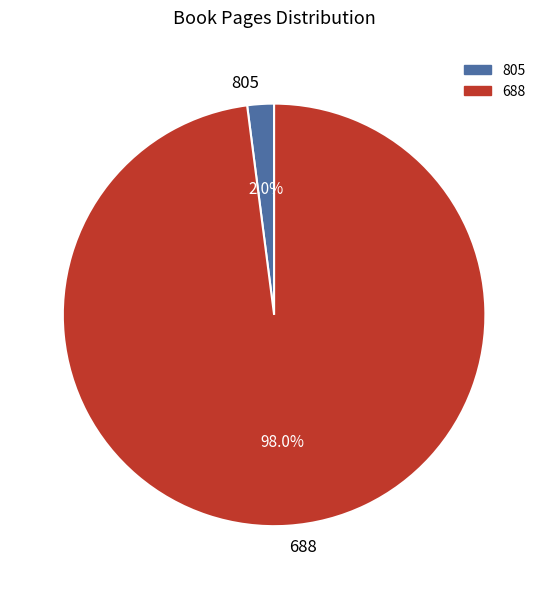

The 688 slice represents 98% of the pie. True or false?

True